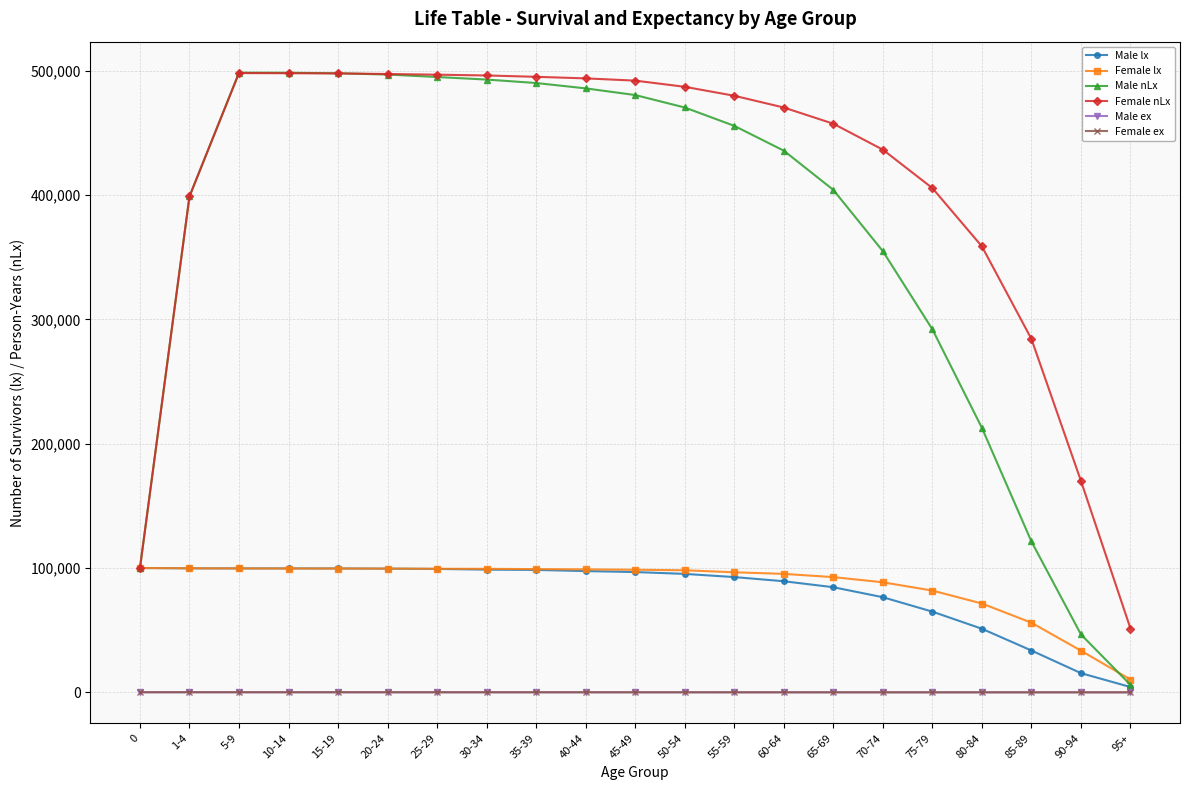

What is the sum of the Female lx values at 35-39 and 1-4?

198891.0